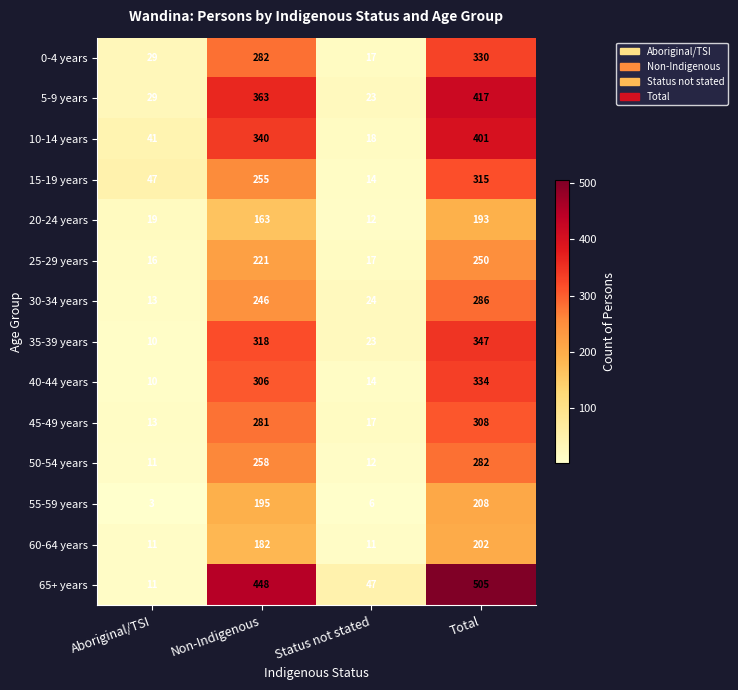

Between Non-Indigenous and Total, which series saw the biggest shift?

10-14 years